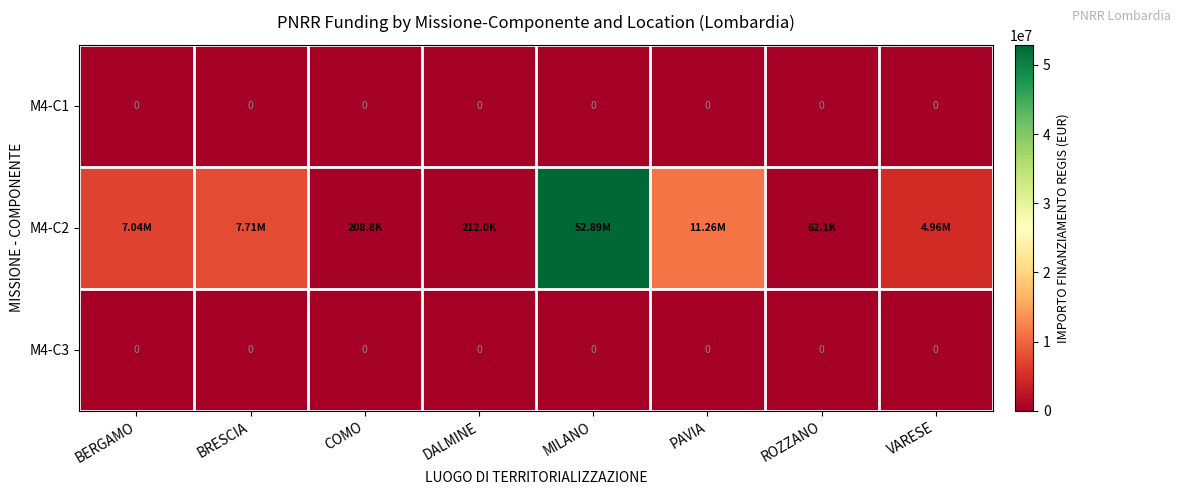

What is the maximum value shown in the chart?

52892765.6